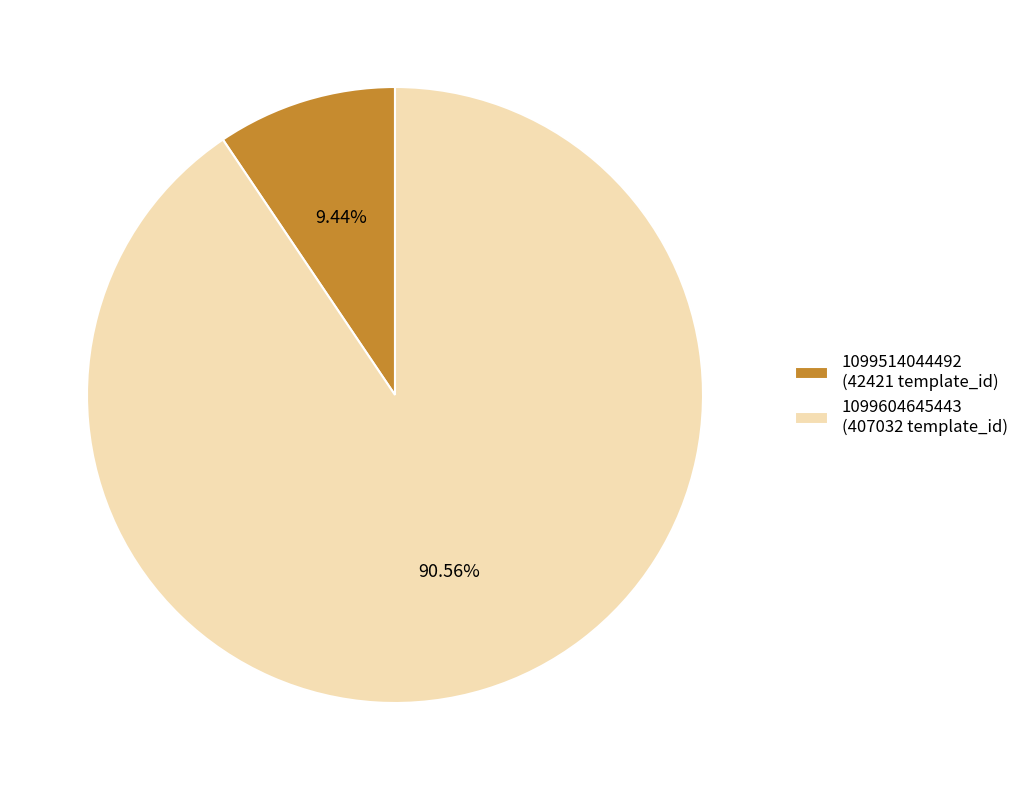

Is there a majority slice in this chart?

Yes